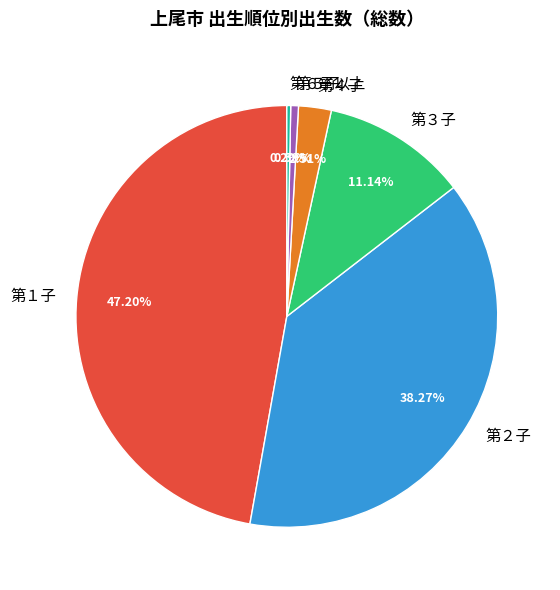

Count the number of slices in the pie.

6